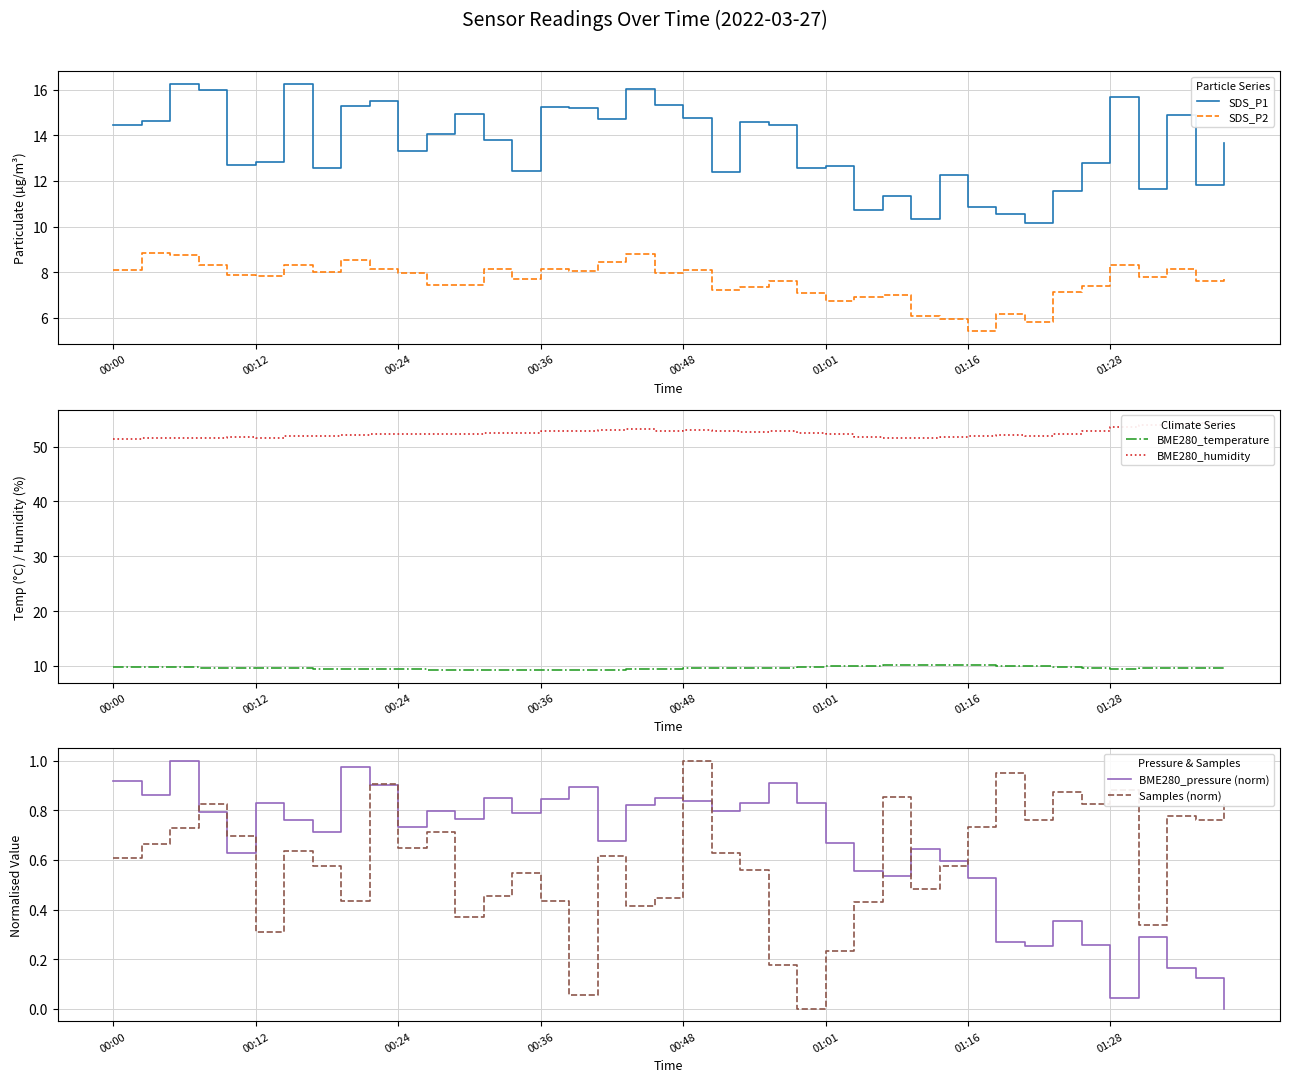

At which label does SDS_P1 first exceed 13?

00:00